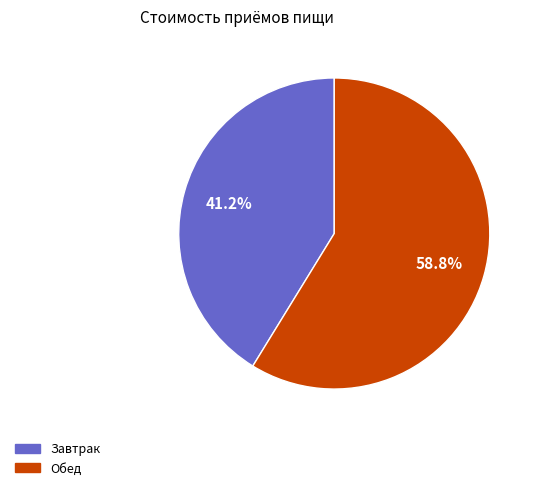

Does Обед account for over 50% of the chart?

Yes